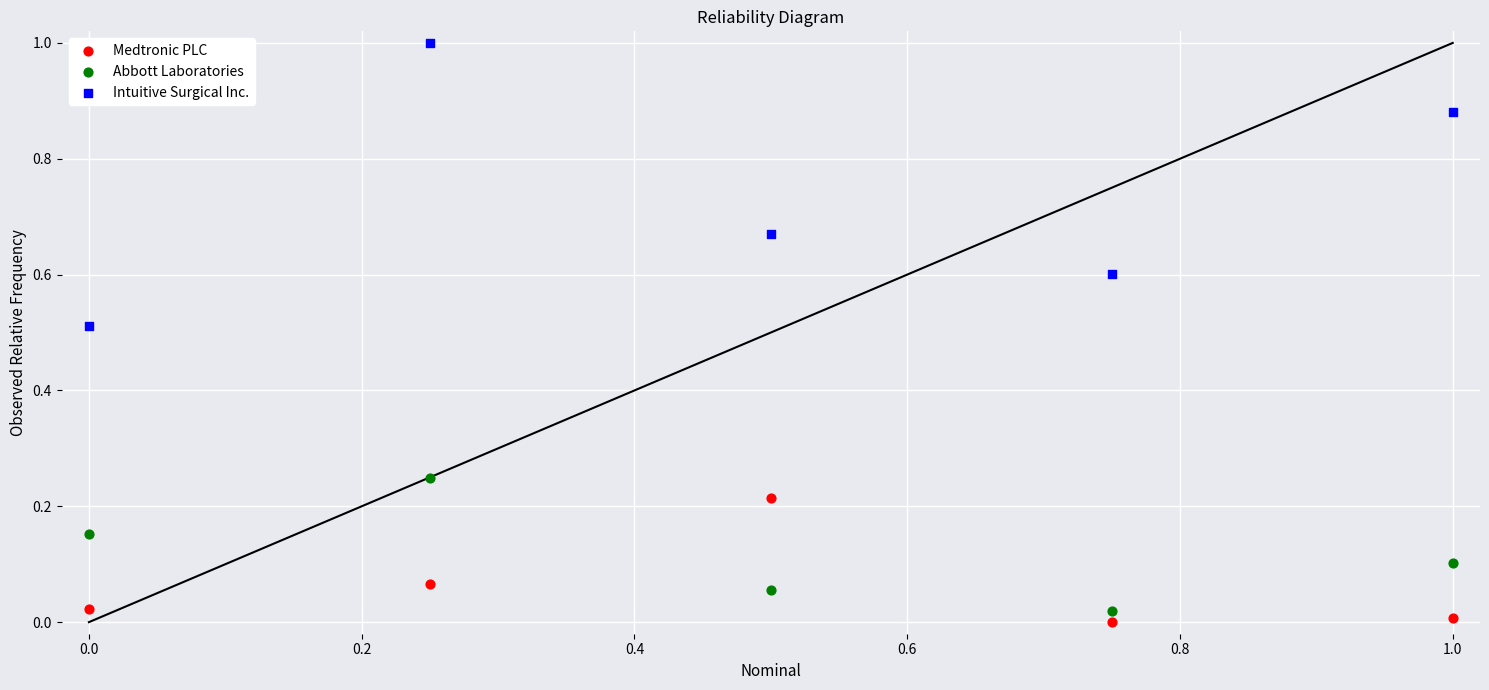

Across all data points, what is the range of X values (max minus min)?

1.0